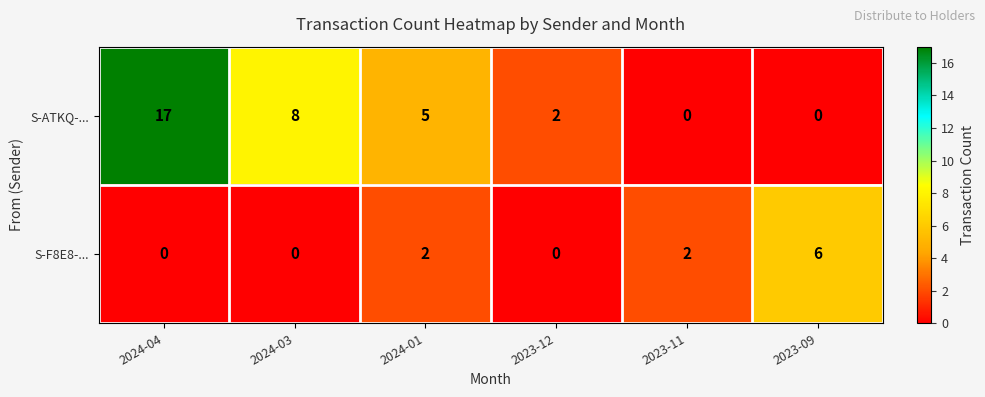

What is the difference between the S-F8E8-... values at 2023-11 and 2023-09?

4